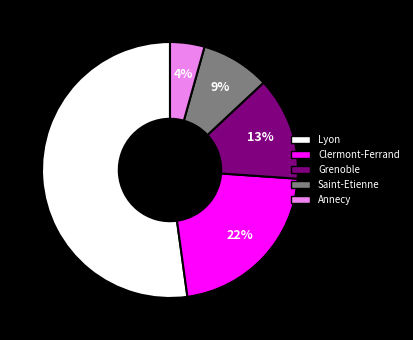

How many slices are in this pie chart?

5